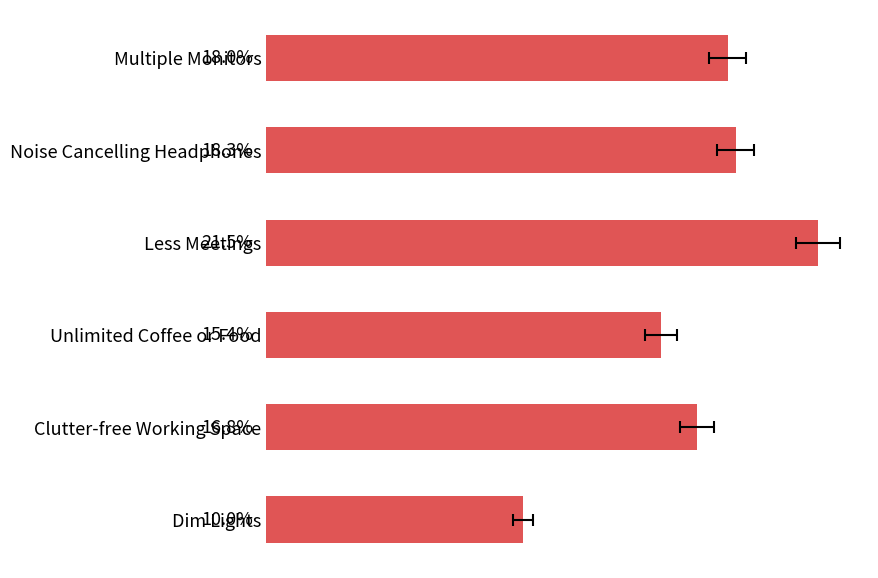

What is the greatest value displayed?

21.5